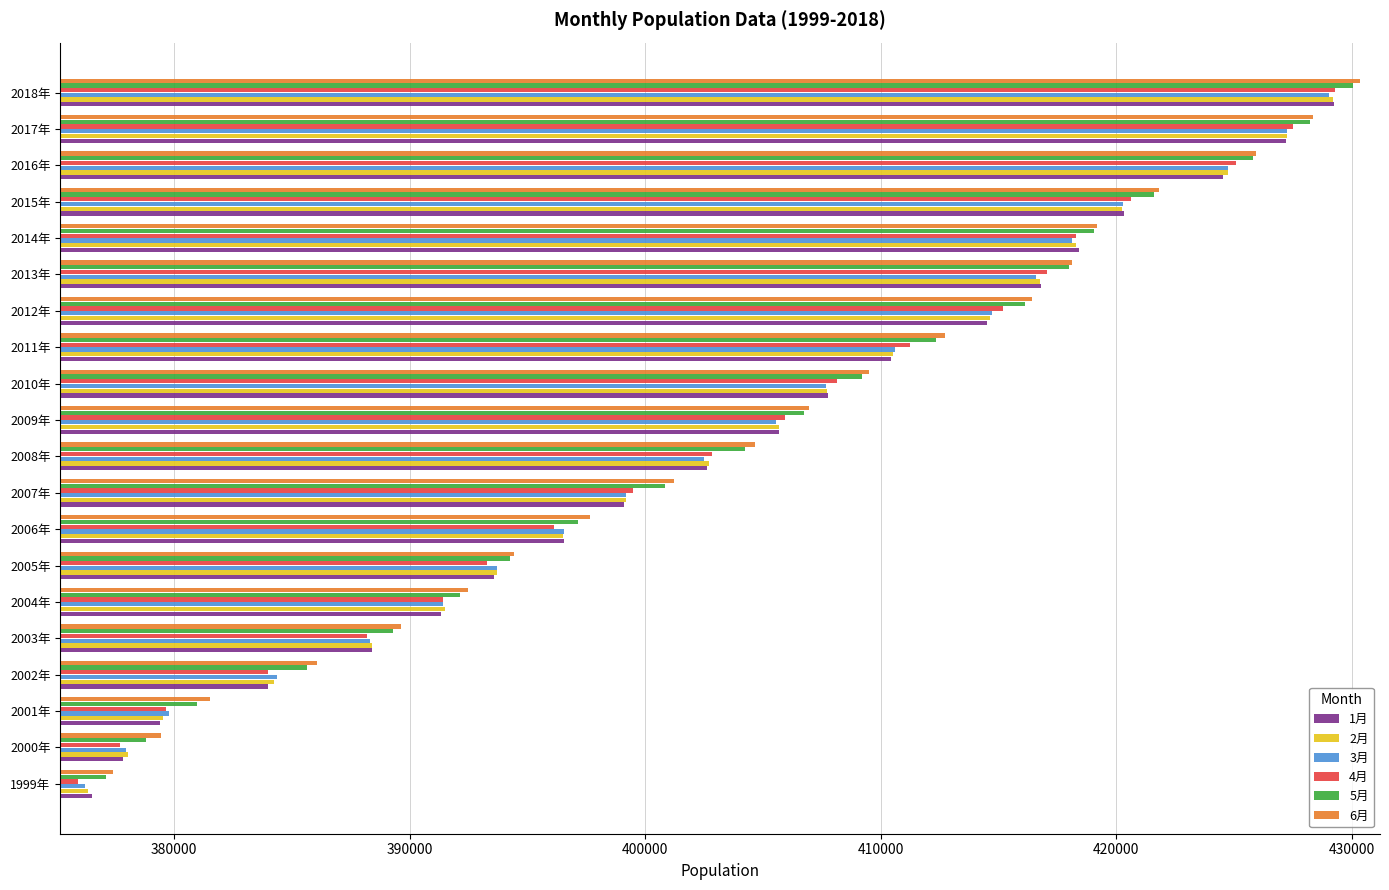

What is the difference between the maximum and second lowest values in the 3月 series?

51082